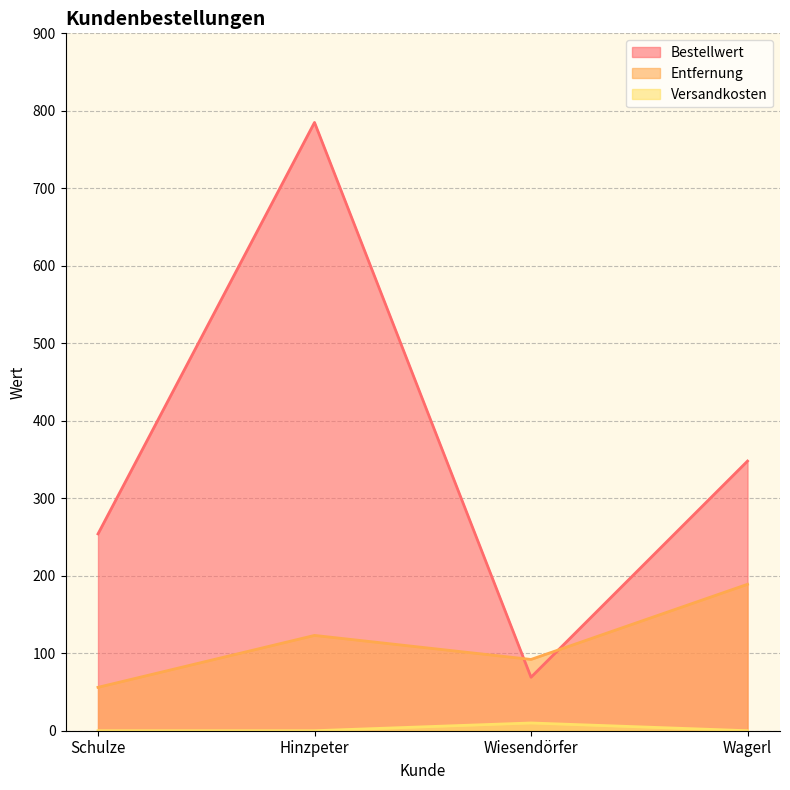

What is the difference between the highest and lowest values at Wiesendörfer?

82